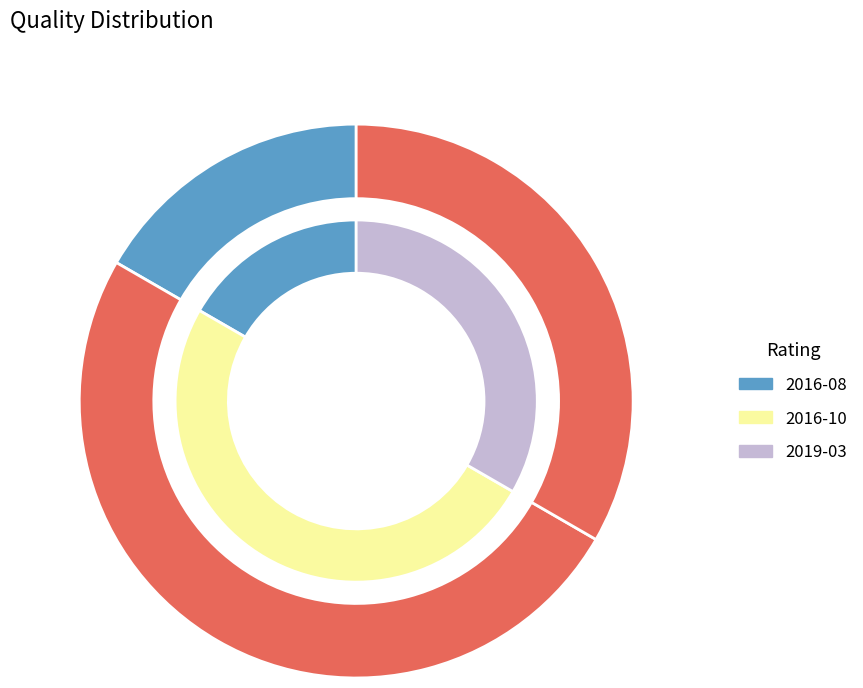

To the nearest percent, what portion does 2019-03 represent?

33%